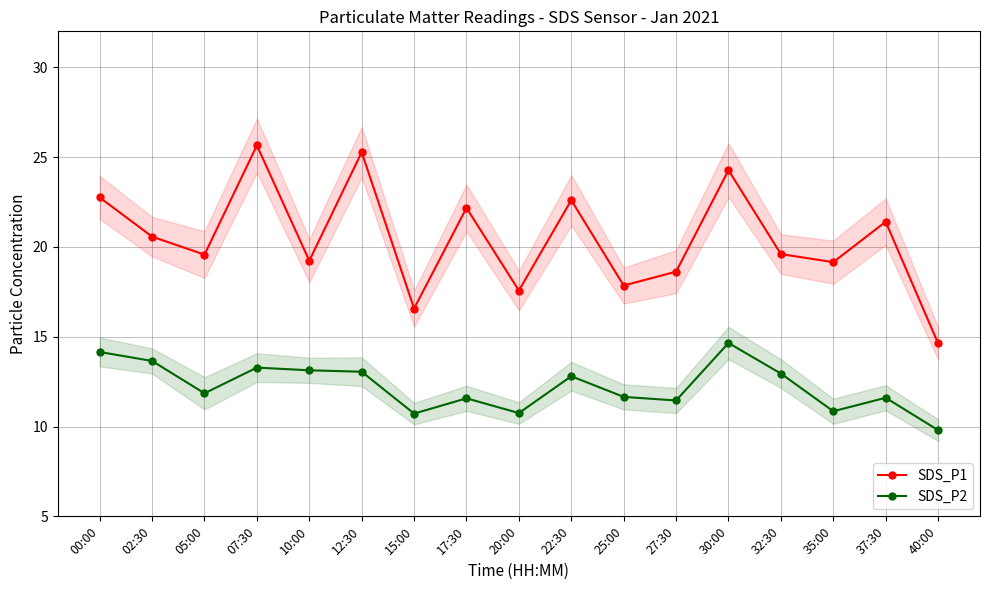

Which series changed the most between 30:00 and 37:30?

SDS_P2